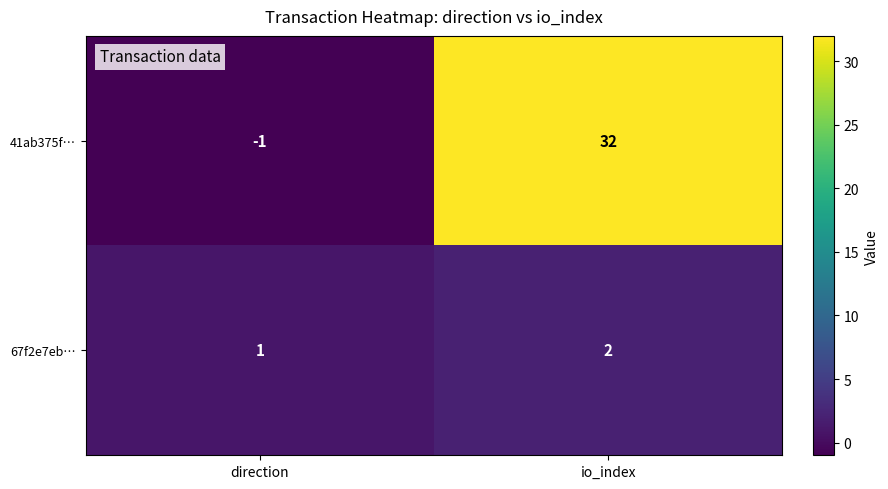

The value of 41ab375f… at io_index is 17. True or false?

False